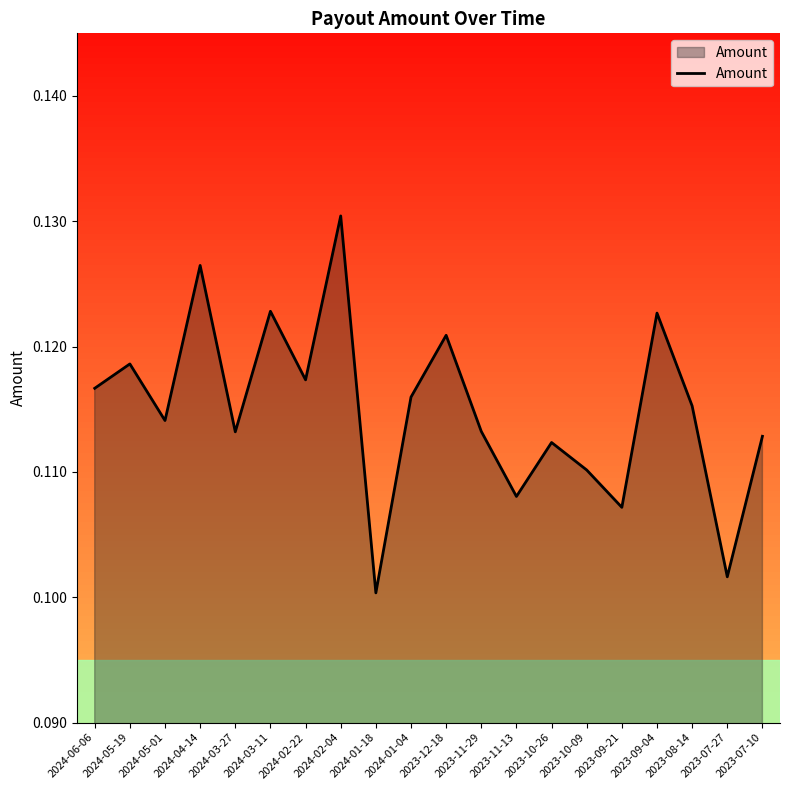

Does the chart have visible grid lines?

No